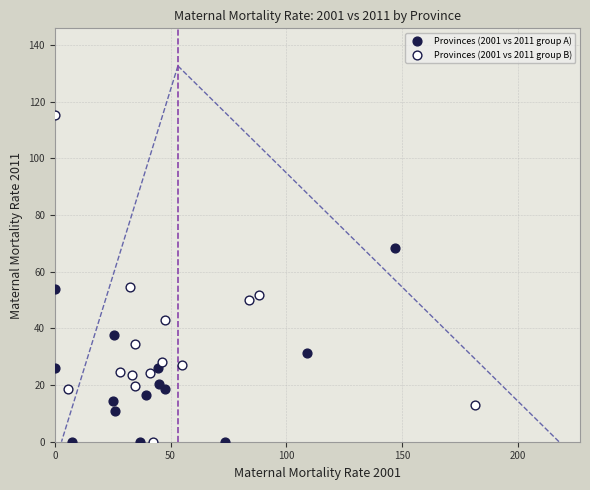

Which series has the largest Y range (max minus min)?

Provinces (2001 vs 2011 group B)